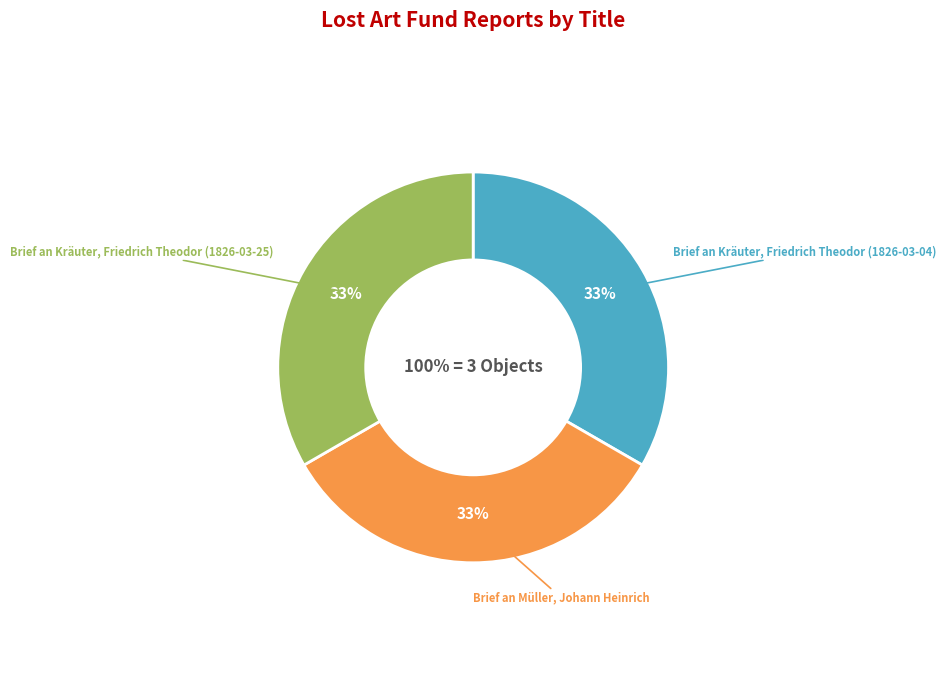

How many segments does this pie chart have?

3